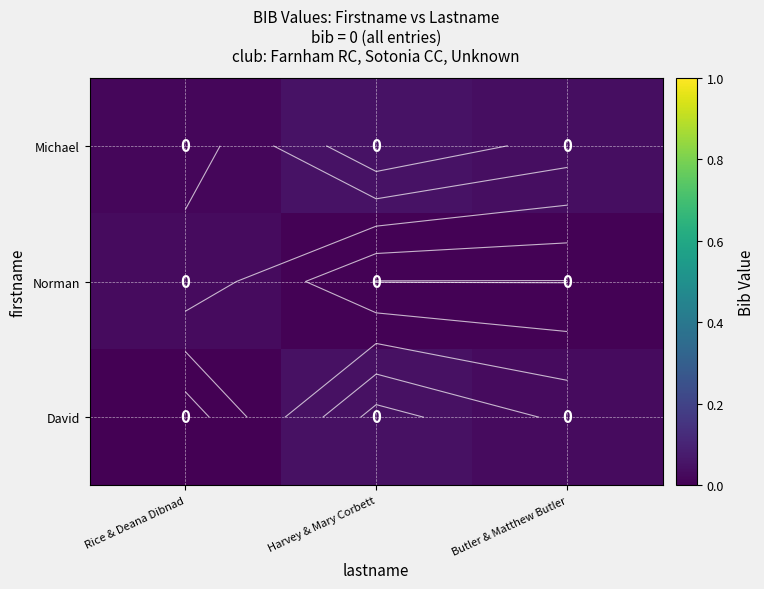

The value of David at Butler & Matthew Butler is 0.0. True or false?

True